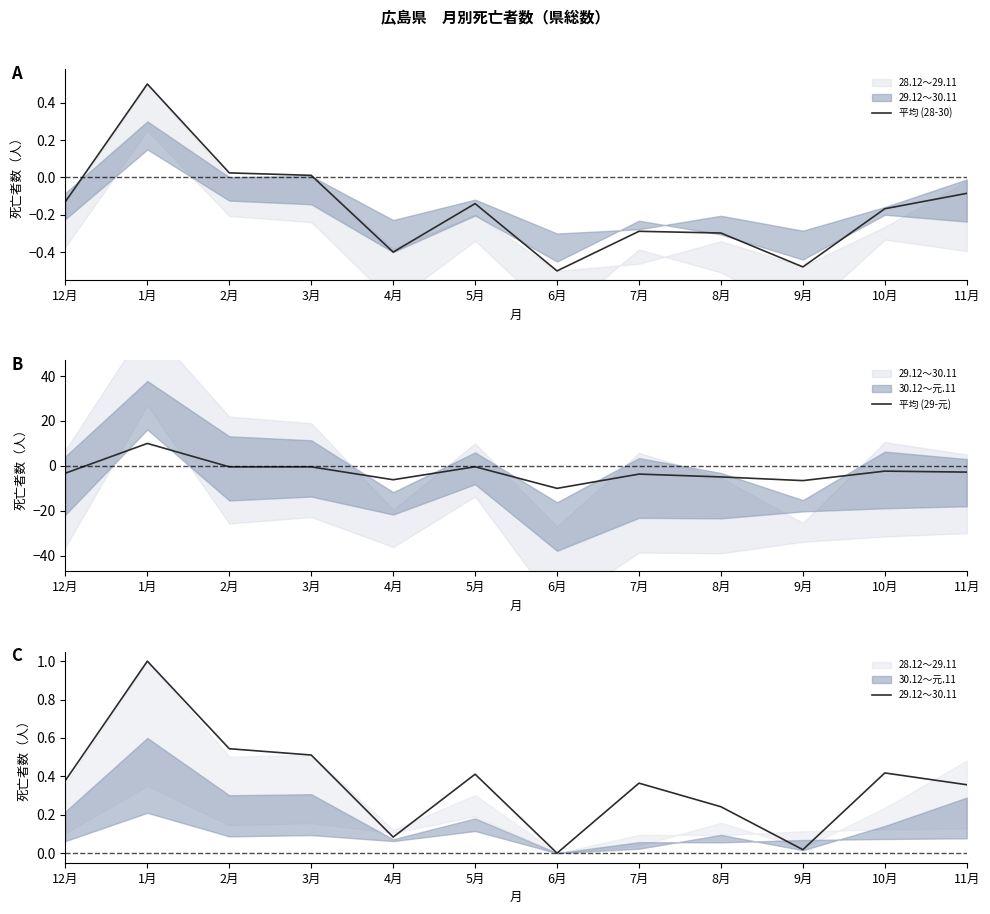

Between 2月 and 4月, which is larger?

2月